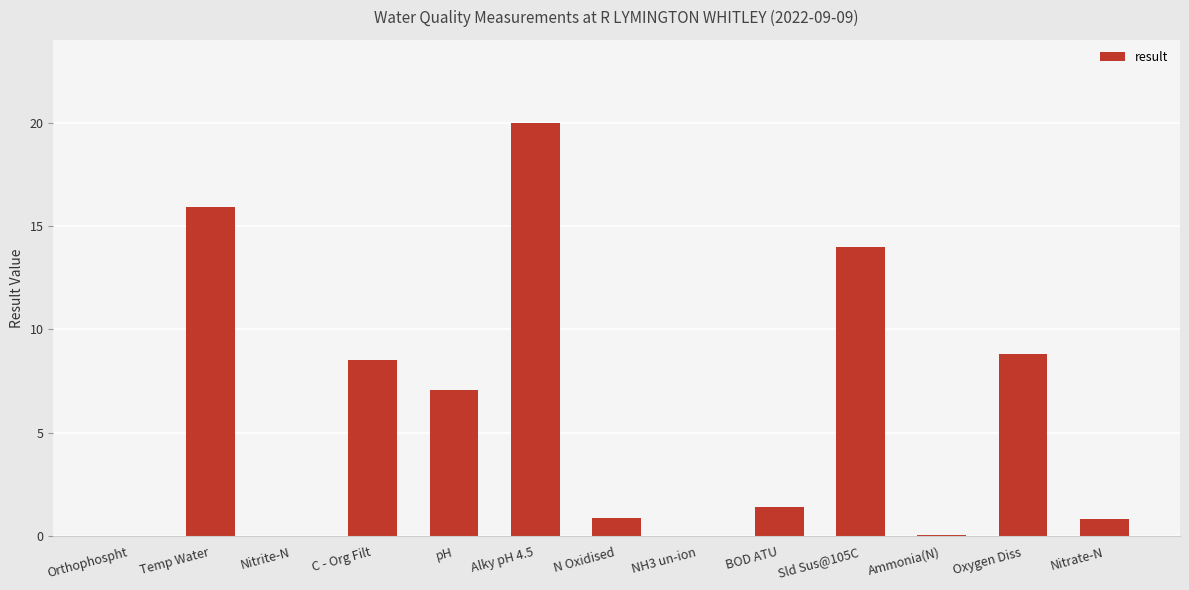

What is the change in value from Temp Water to NH3 un-ion?

-15.9